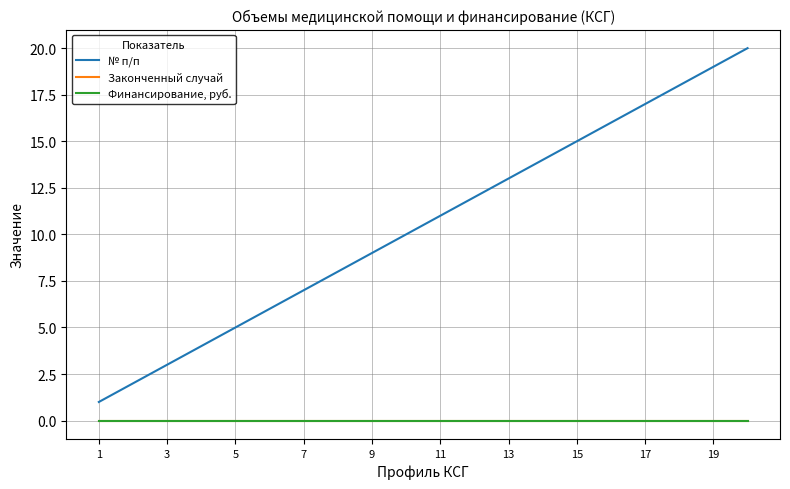

Which label corresponds to the smallest value in the chart?

1